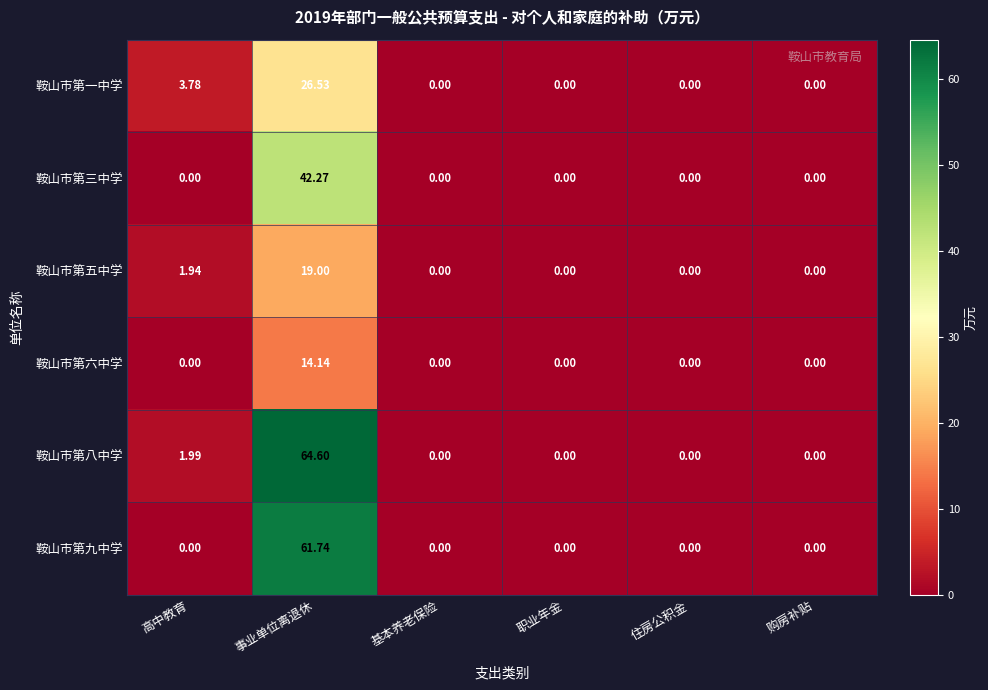

Which category has the highest value across all series?

事业单位离退休